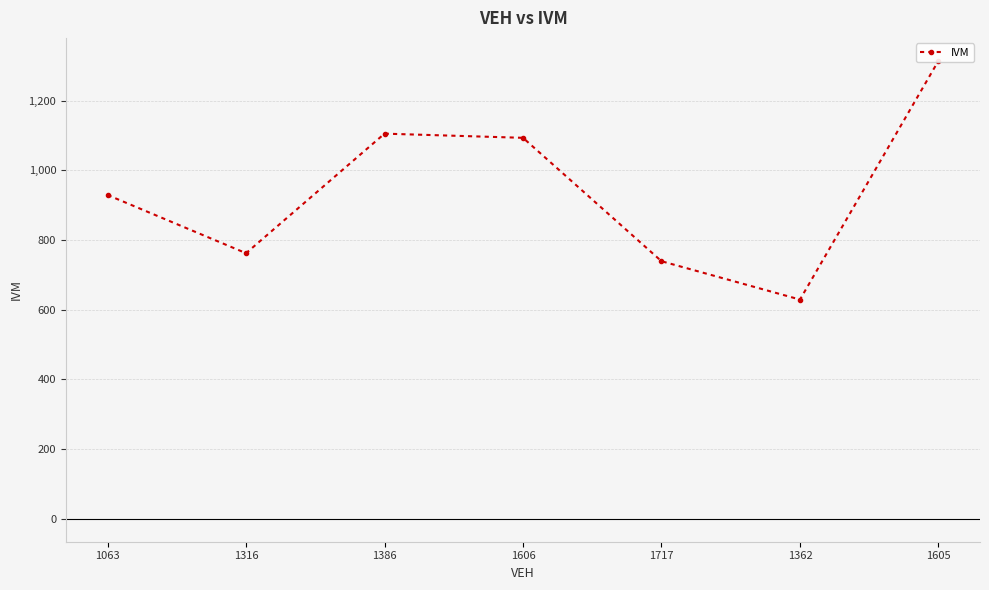

At which category does the chart reach its minimum across all series?

1362